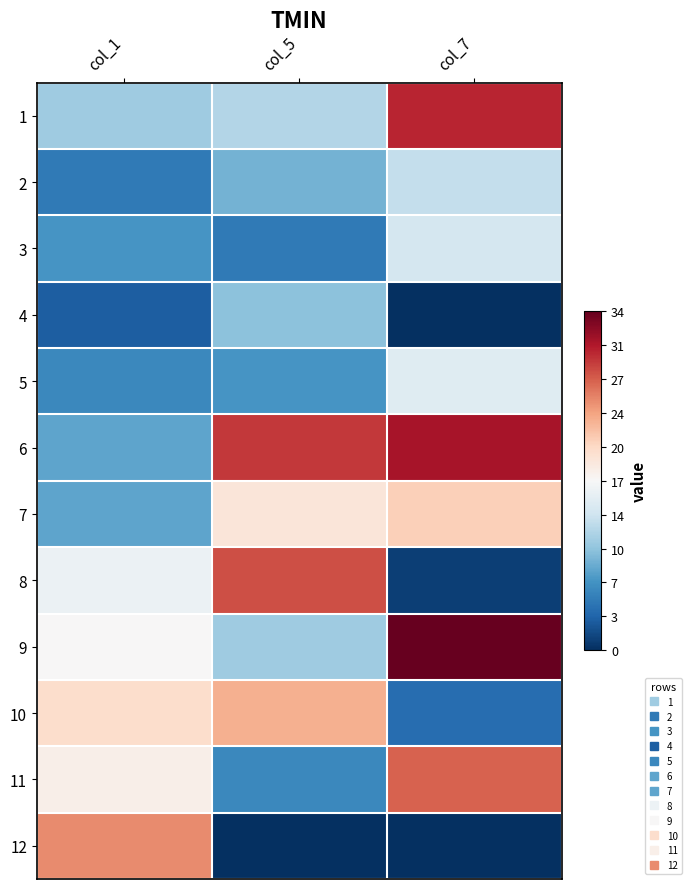

Between col_5 and col_1, which is larger?

col_5